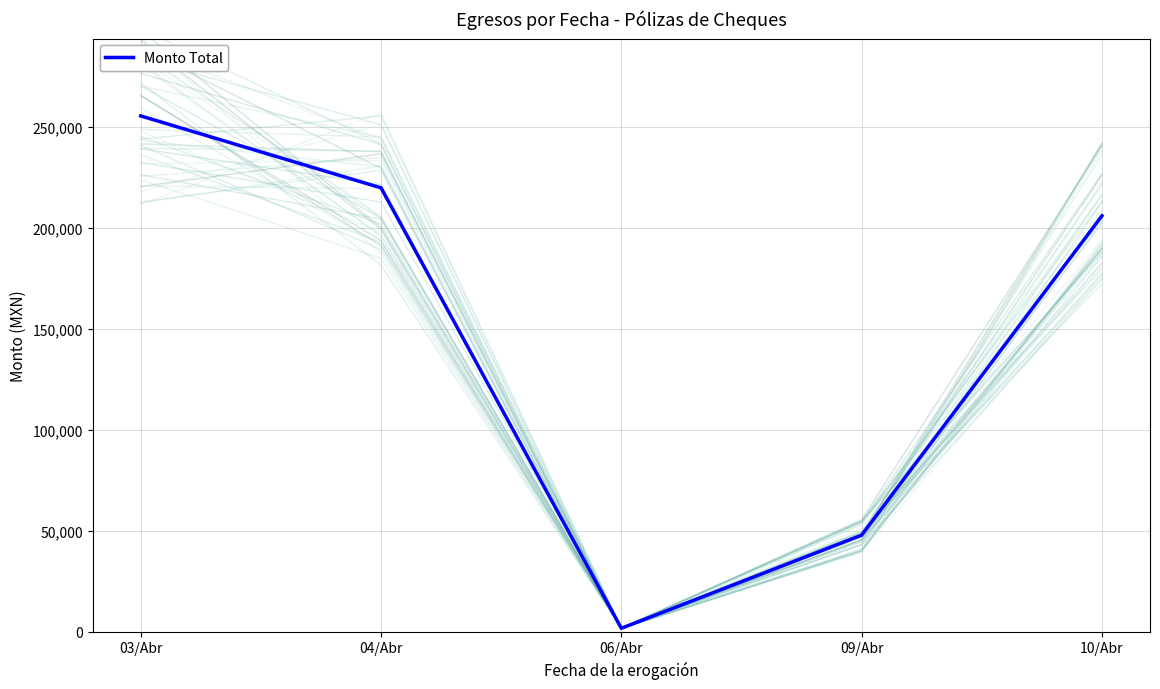

How many data points are less than 205836?

2